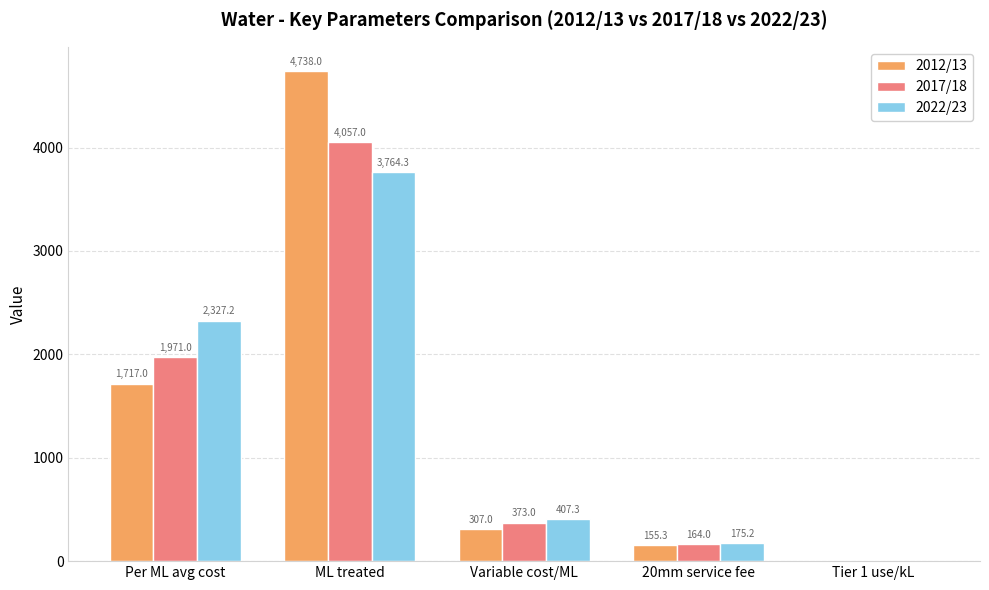

Between Per ML avg cost and 20mm service fee, which series saw the biggest shift?

2022/23